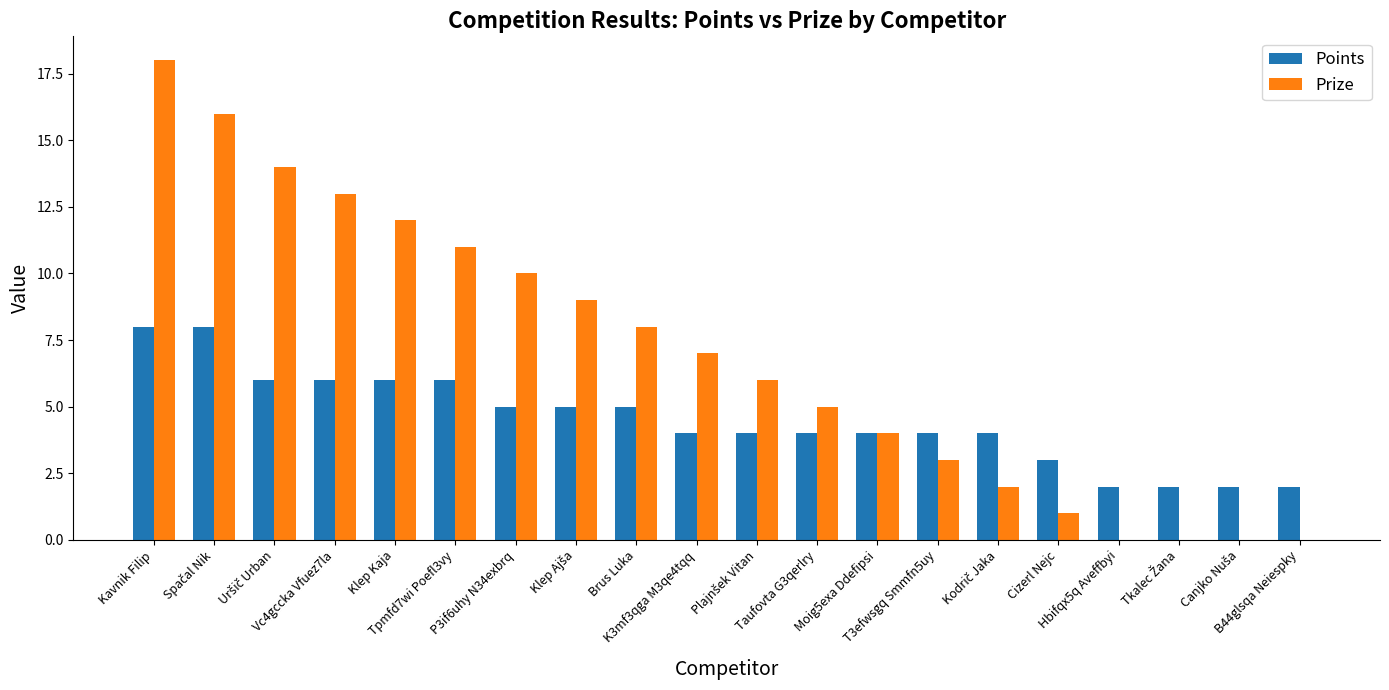

Are the bars grouped side by side (vs. stacked)?

Yes